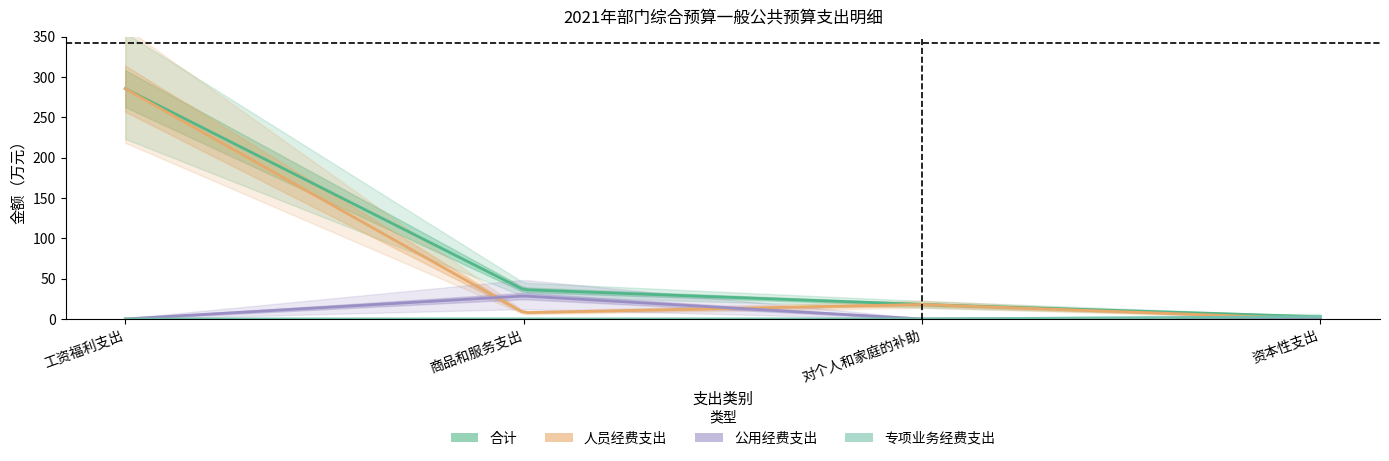

Between which two adjacent categories do 人员经费支出 and 专项业务经费支出 first intersect?

对个人和家庭的补助 and 资本性支出